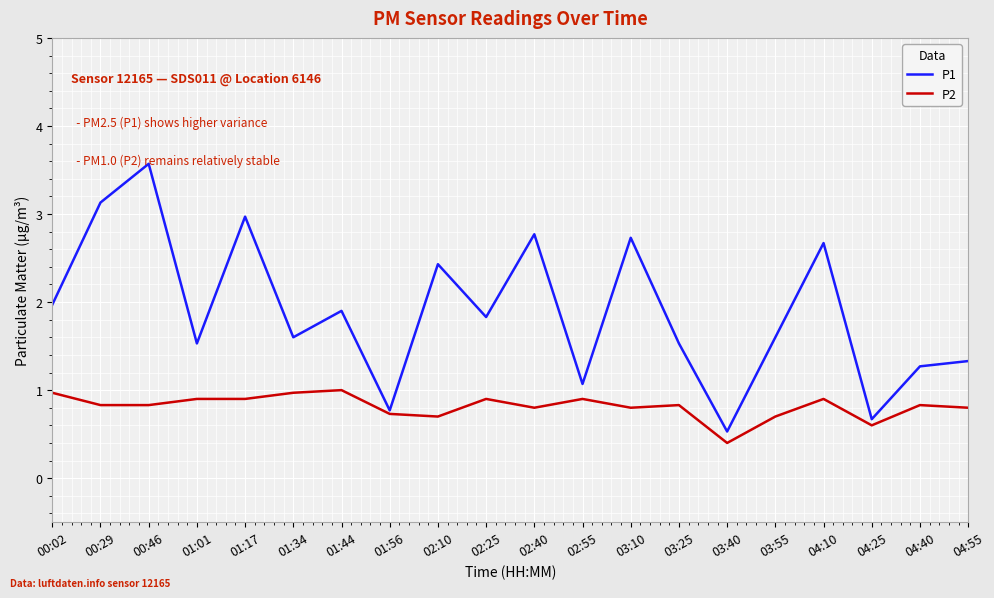

What is the greatest value displayed?

3.6